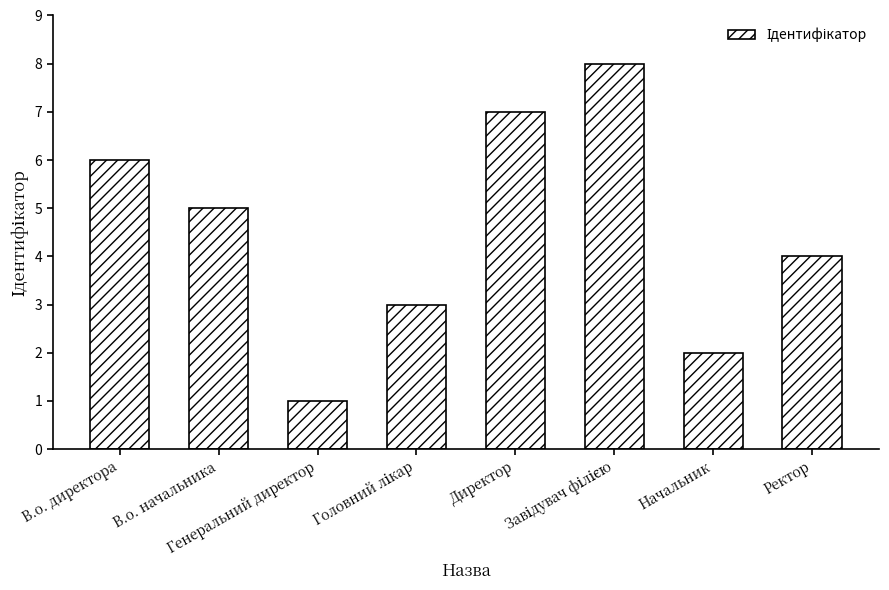

The chart shows a value of 5 at В.о. начальника. True or false?

True